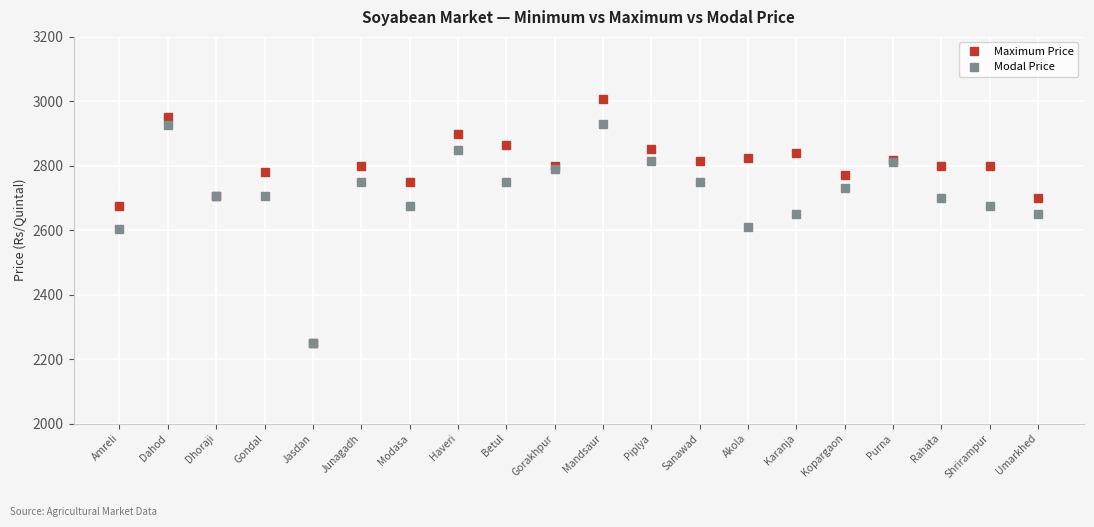

At which category is the sum across all series the highest?

Mandsaur